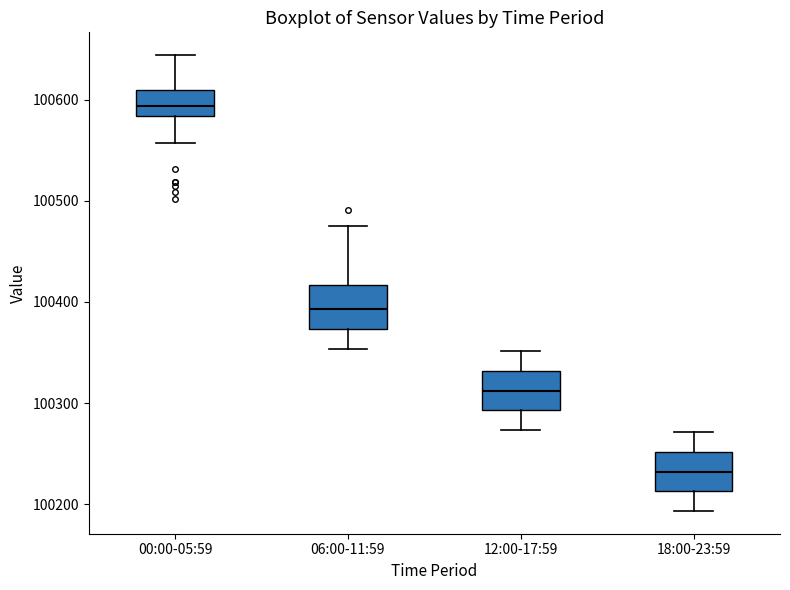

Where does the lower whisker of the box for 00:00-05:59 end on the y-axis? The values are not printed on the chart, so give them approximately, as read against the axis.

100560